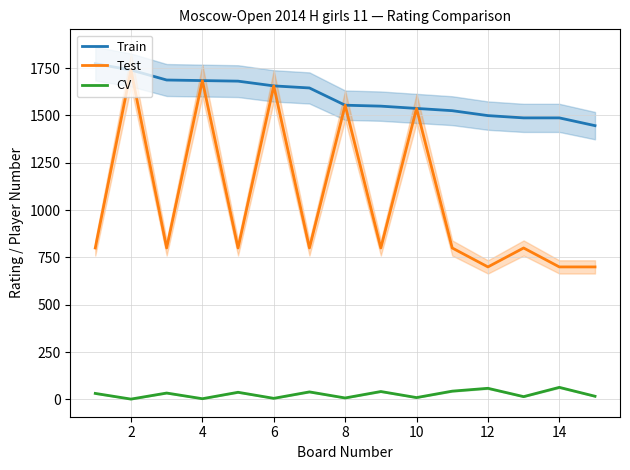

What is the highest value of the Test series?

1740